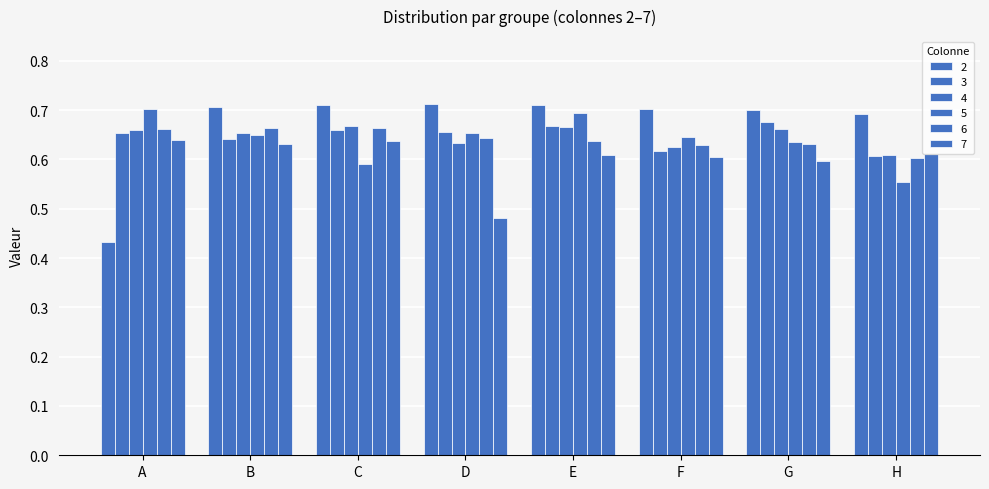

At which category does the chart reach its peak across all series?

D